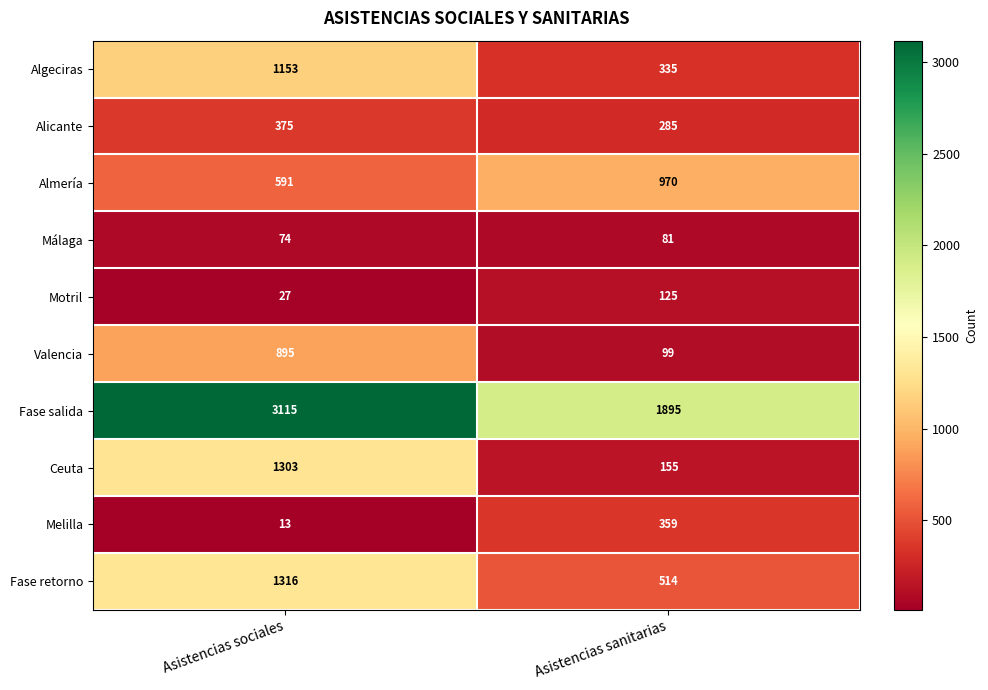

What is the sum of the Algeciras values at Asistencias sanitarias and Asistencias sociales?

1488